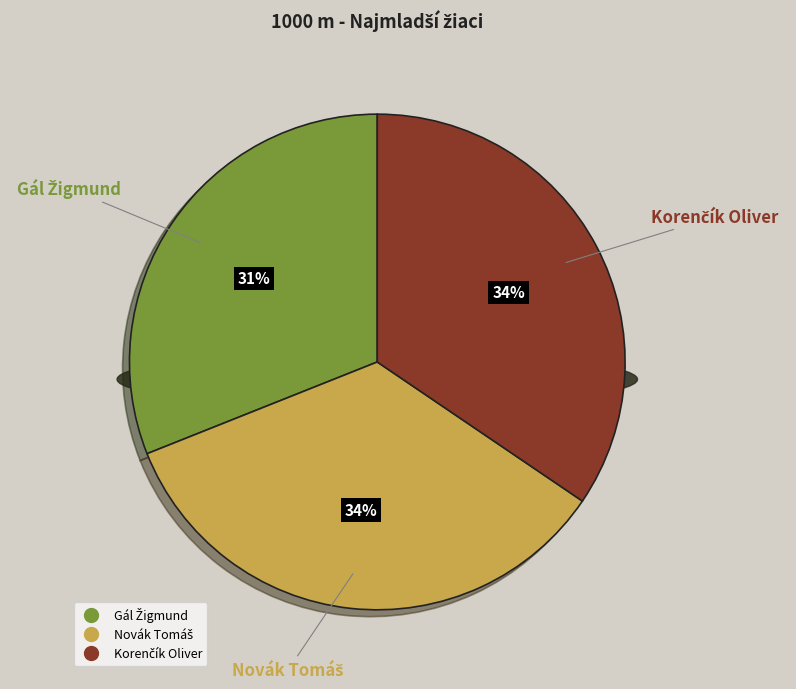

To the nearest percent, what portion does Novák Tomáš represent?

34%